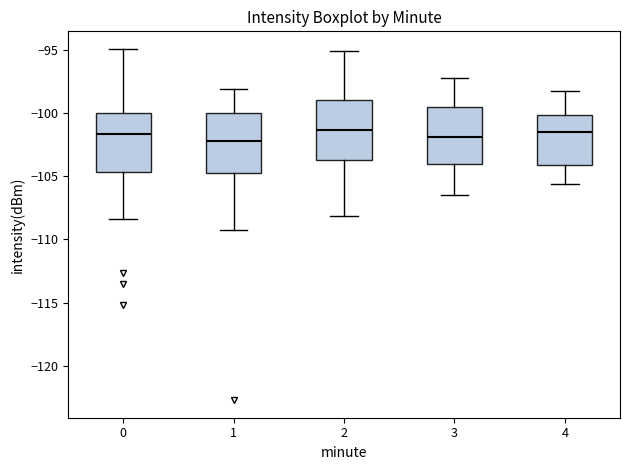

Reading left to right, read every box against the y-axis: the position of its median line, the range the box covers, and the ends of its whiskers. The values are not printed on the chart, so give them approximately, as read against the axis.

0: median -101.5, box -104.5 to -100.0, whiskers -108.5 to -95.0
1: median -102.0, box -104.5 to -100.0, whiskers -109.5 to -98.0
2: median -101.5, box -103.5 to -99.0, whiskers -108.0 to -95.0
3: median -102.0, box -104.0 to -99.5, whiskers -106.5 to -97.0
4: median -101.5, box -104.0 to -100.0, whiskers -105.5 to -98.0